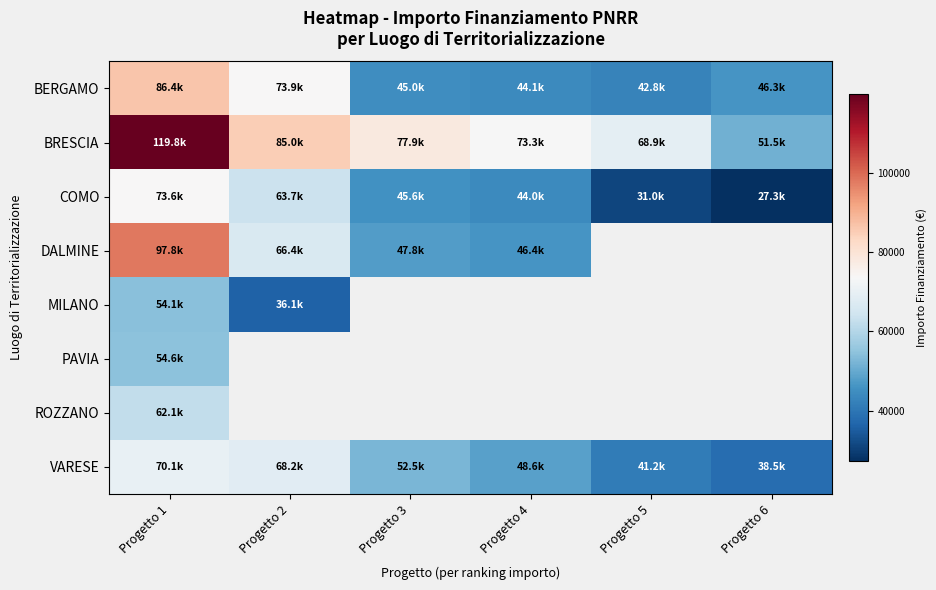

What is the minimum value for MILANO?

36123.8